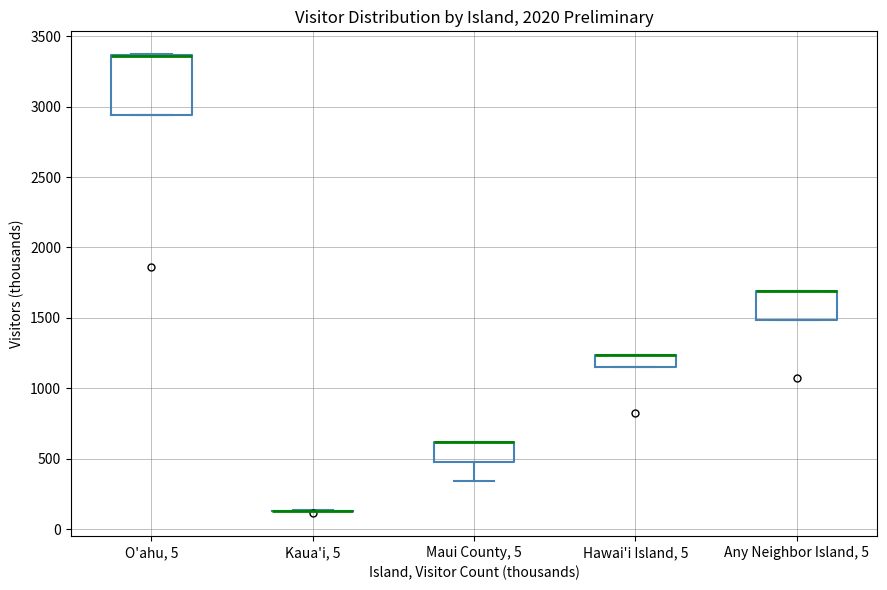

Comparing the boxes themselves (not the whiskers), which one is the tallest?

O'ahu, 5